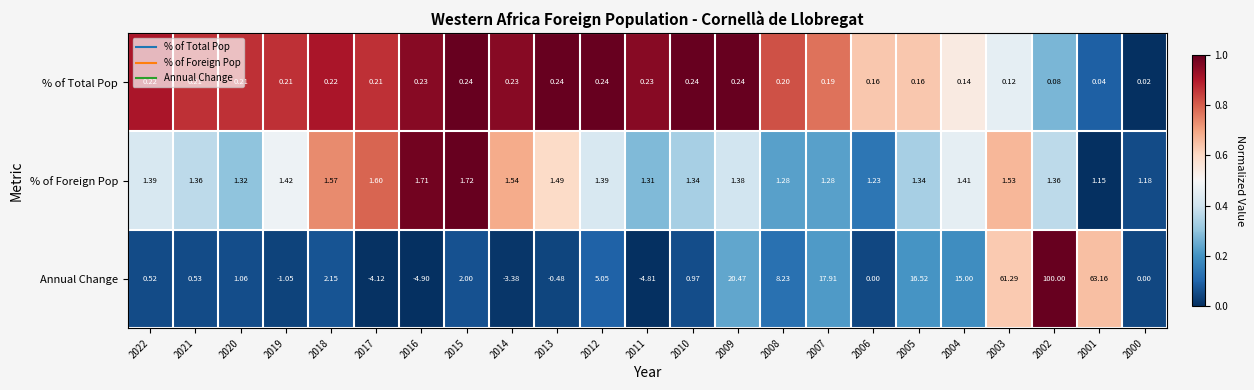

Count the number of categories in the chart.

23